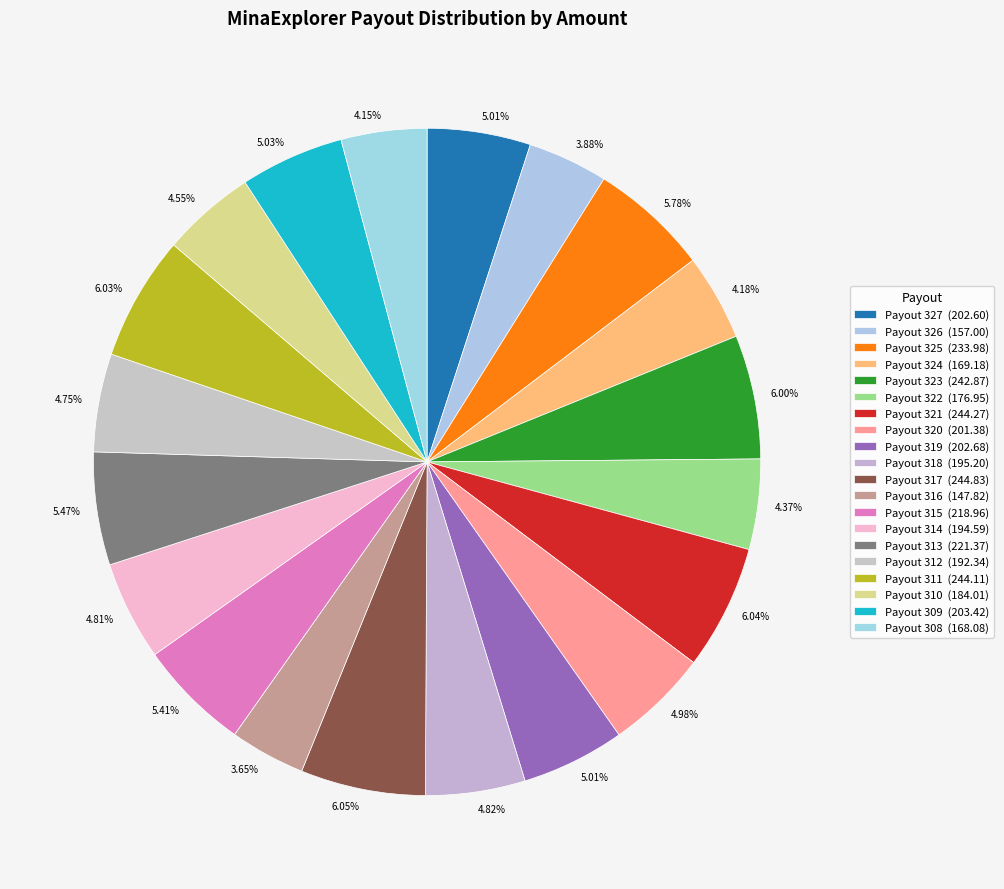

What percentage is the Payout 319 slice, to the nearest percent?

5%